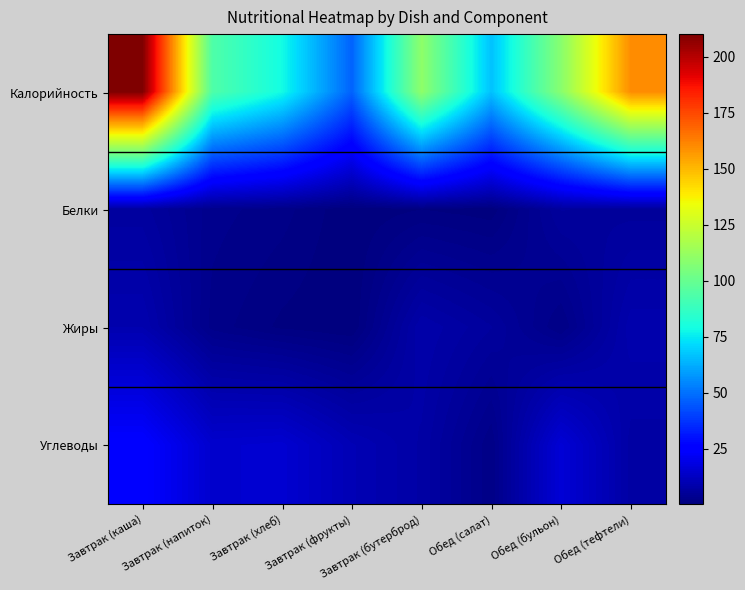

What is the difference between the highest and lowest values at Обед (салат)?

66.0